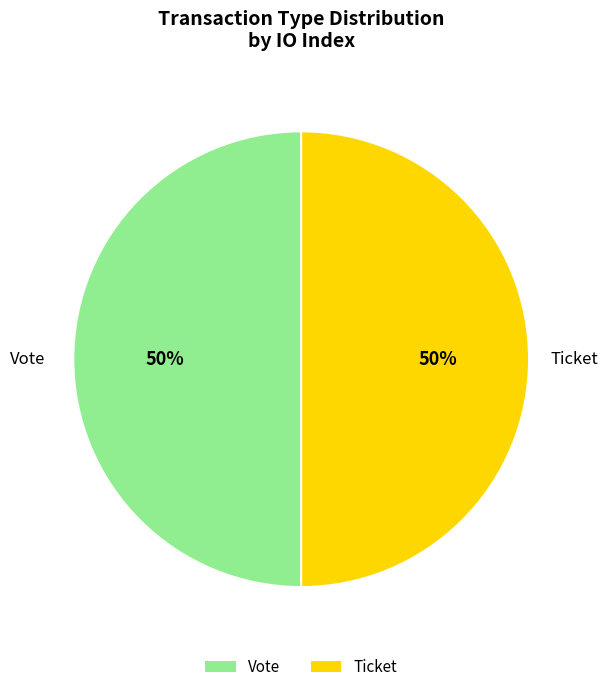

To the nearest percent, what is the combined percentage of Vote and Ticket?

100%